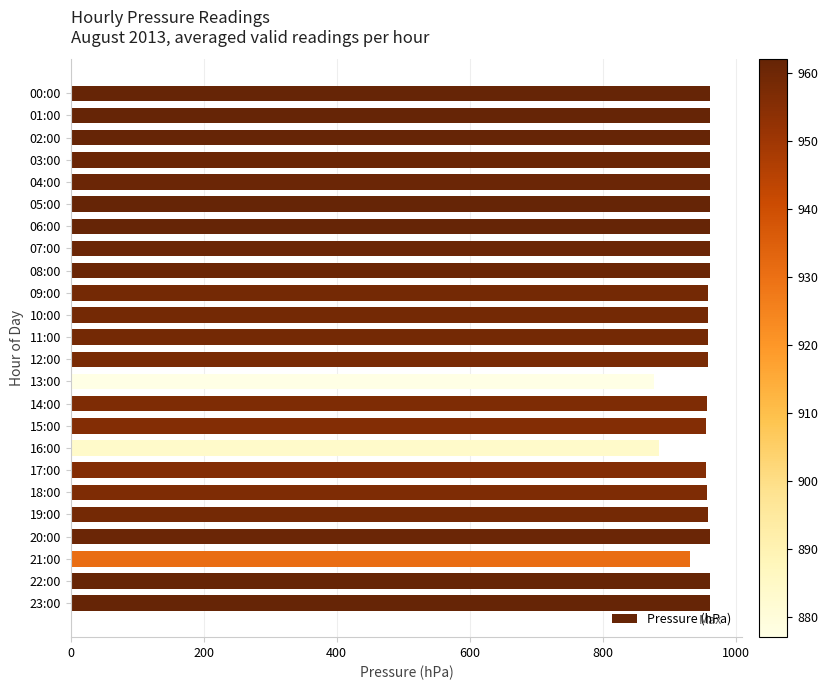

The value at 16:00 is 199. True or false?

False